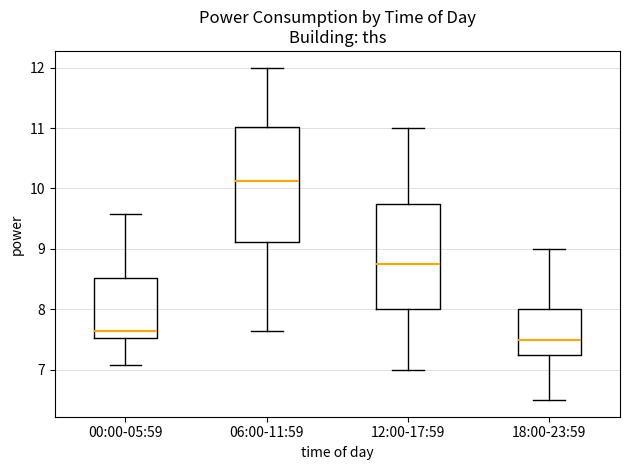

Reading left to right, transcribe this box plot: for each box, give where its median line is, the range the box spans, and where its two whiskers end, as read against the y-axis. The values are not printed on the chart, so give them approximately, as read against the axis.

00:00-05:59: median 7.6, box 7.5 to 8.5, whiskers 7.1 to 9.6
06:00-11:59: median 10.1, box 9.1 to 11.0, whiskers 7.6 to 12.0
12:00-17:59: median 8.8, box 8.0 to 9.8, whiskers 7.0 to 11.0
18:00-23:59: median 7.5, box 7.3 to 8.0, whiskers 6.5 to 9.0